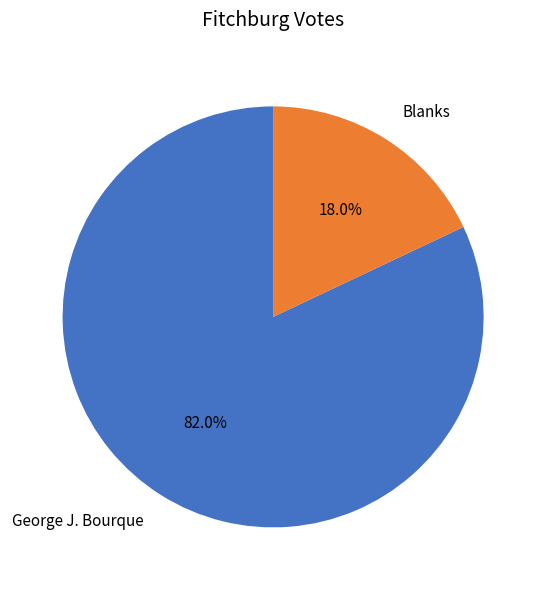

To the nearest percent, what is the difference between the Blanks and George J. Bourque slice percentages?

64%